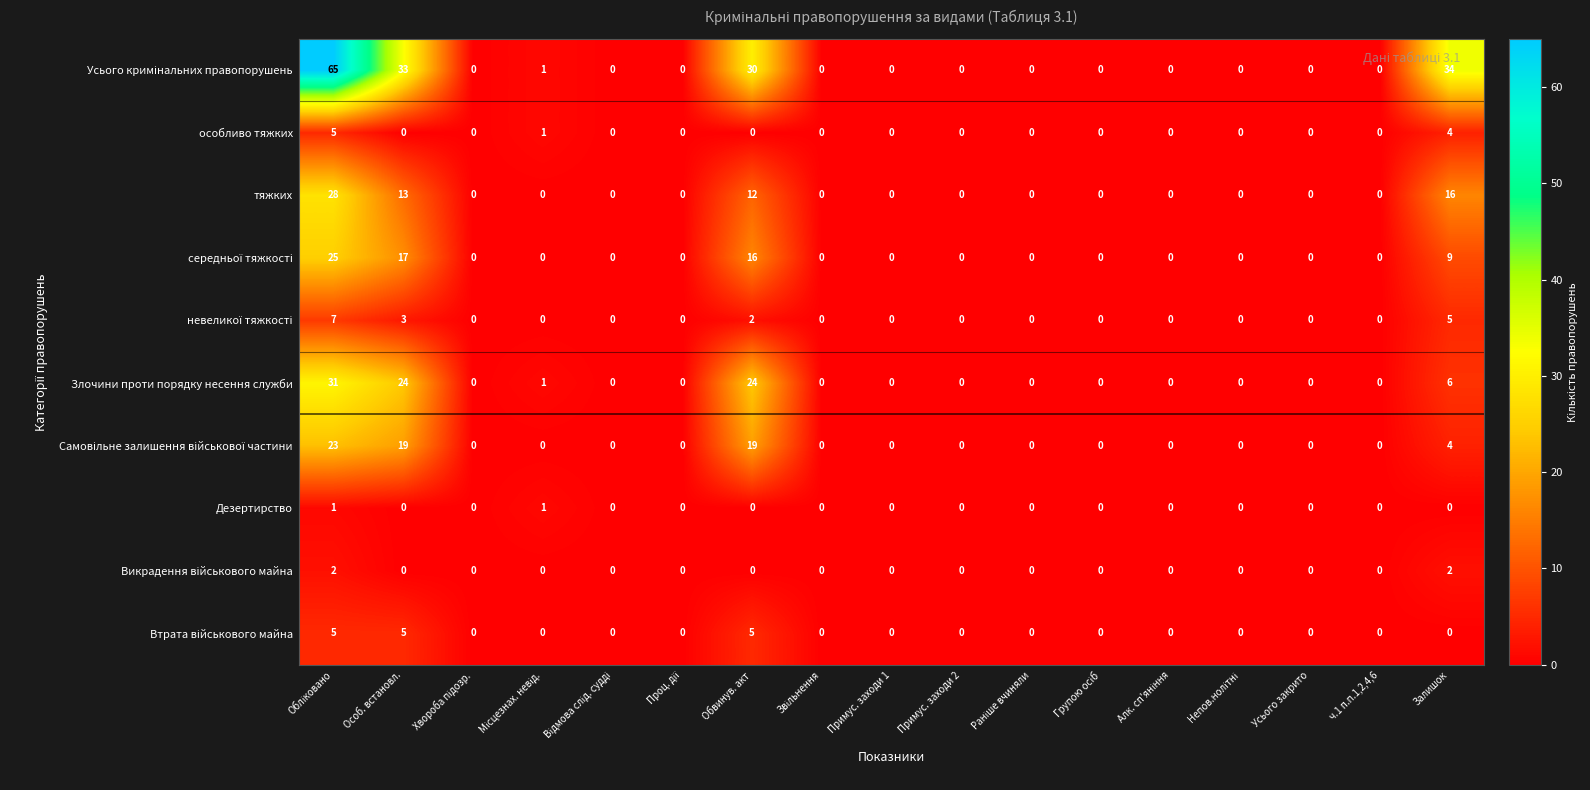

The тяжких series shows 12 at Обвинув. акт. True or false?

True